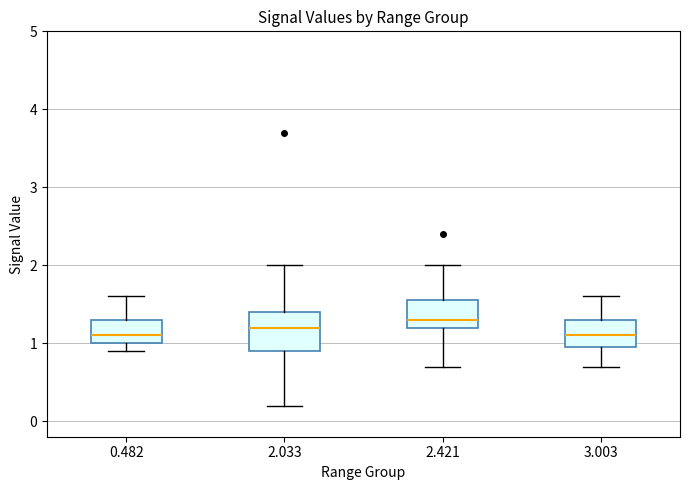

Which box is the tallest, from its lower edge to its upper edge?

2.033